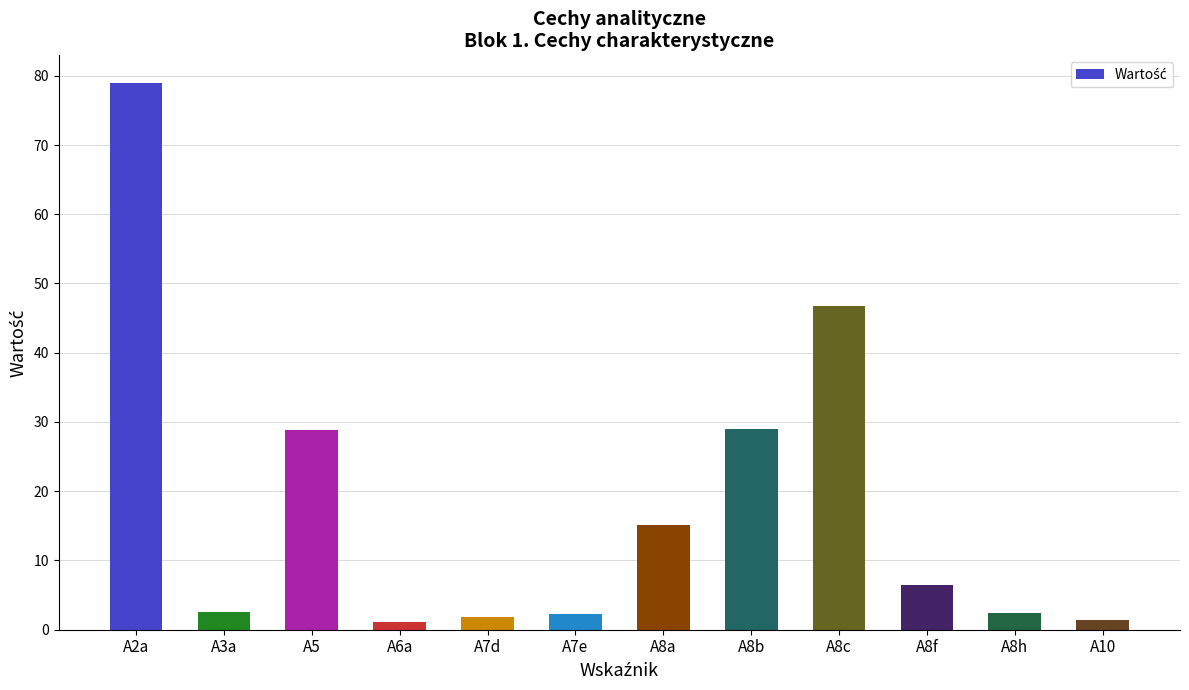

What is the label of the 1st bar from the left?

A2a